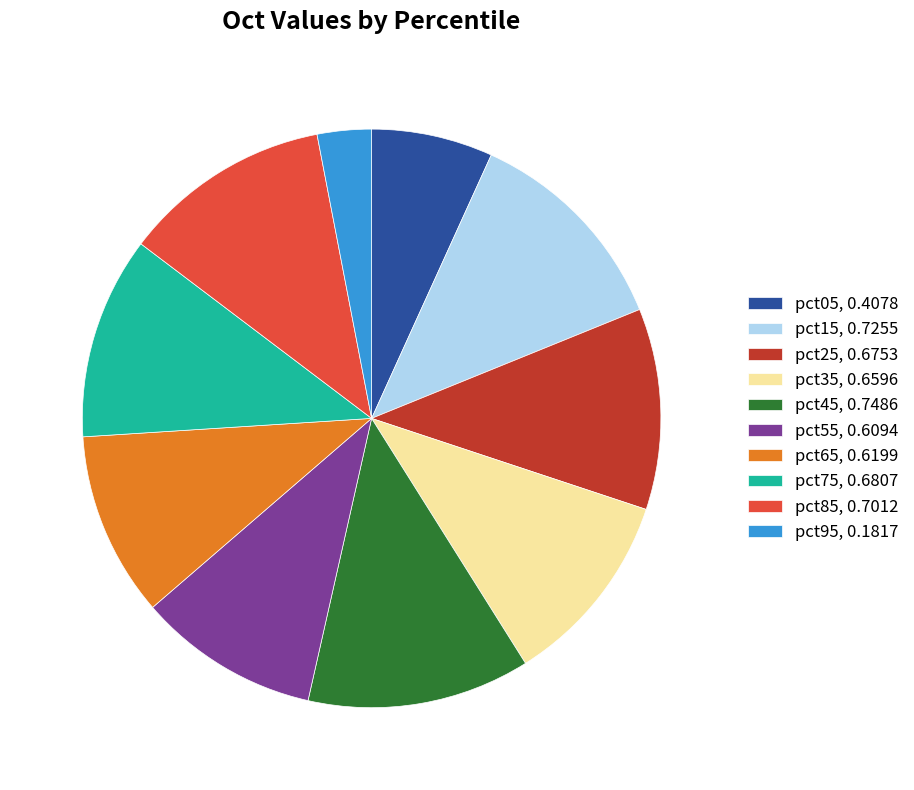

Is there any slice that represents more than half of the pie?

No